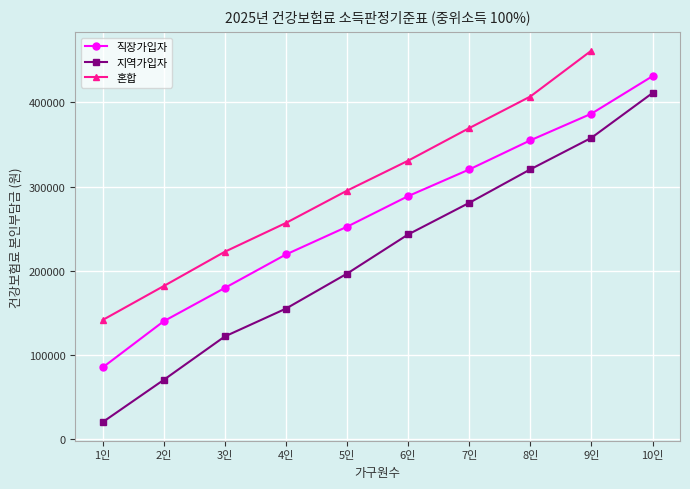

What position from the right is 1인?

10